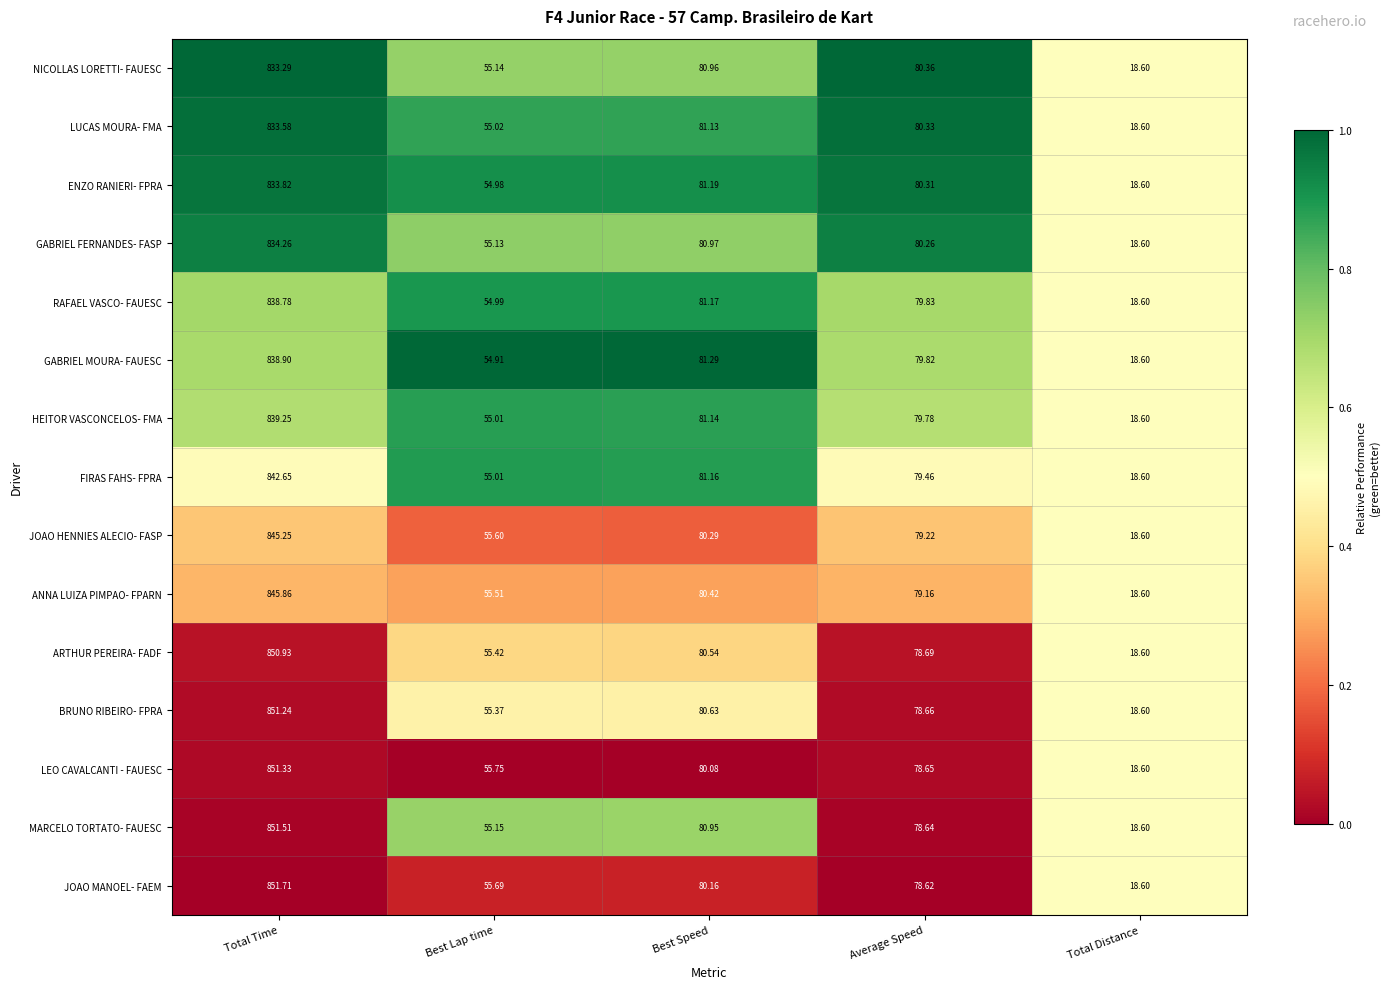

Where is JOAO MANOEL- FAEM nearest to the value 435?

Best Speed